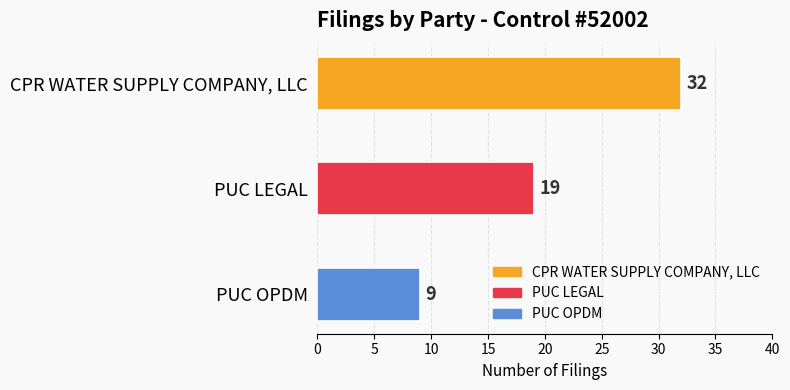

Count the values in the range 9 to 32.

3